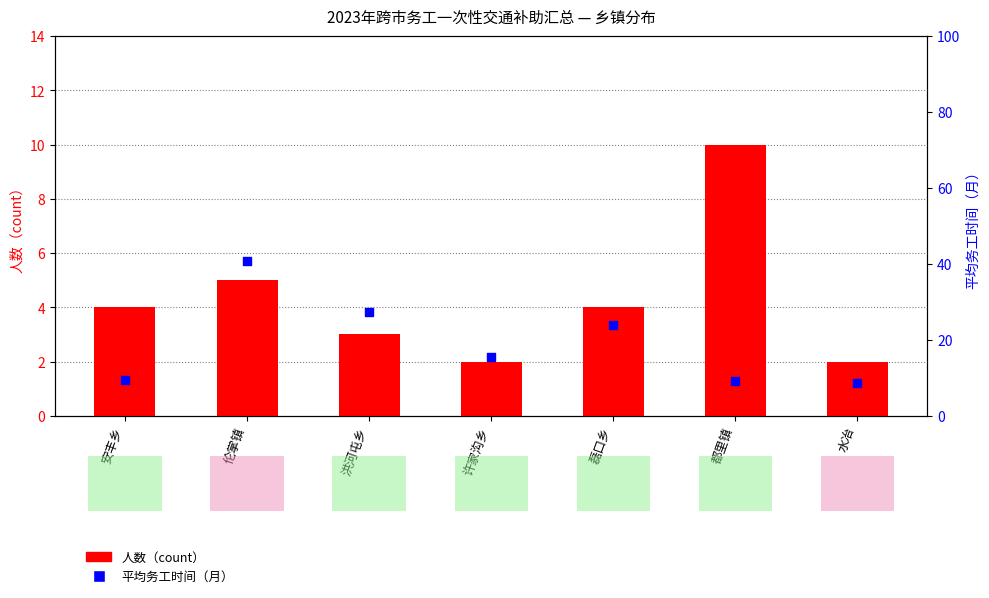

What are all the series names shown in the legend?

人数（count）, 平均务工时间（月）